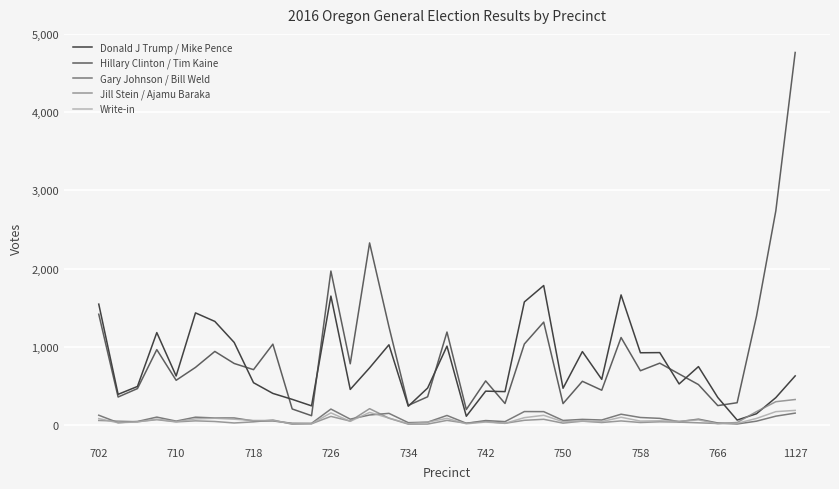

Which series has the largest range (max minus min)?

Hillary Clinton / Tim Kaine